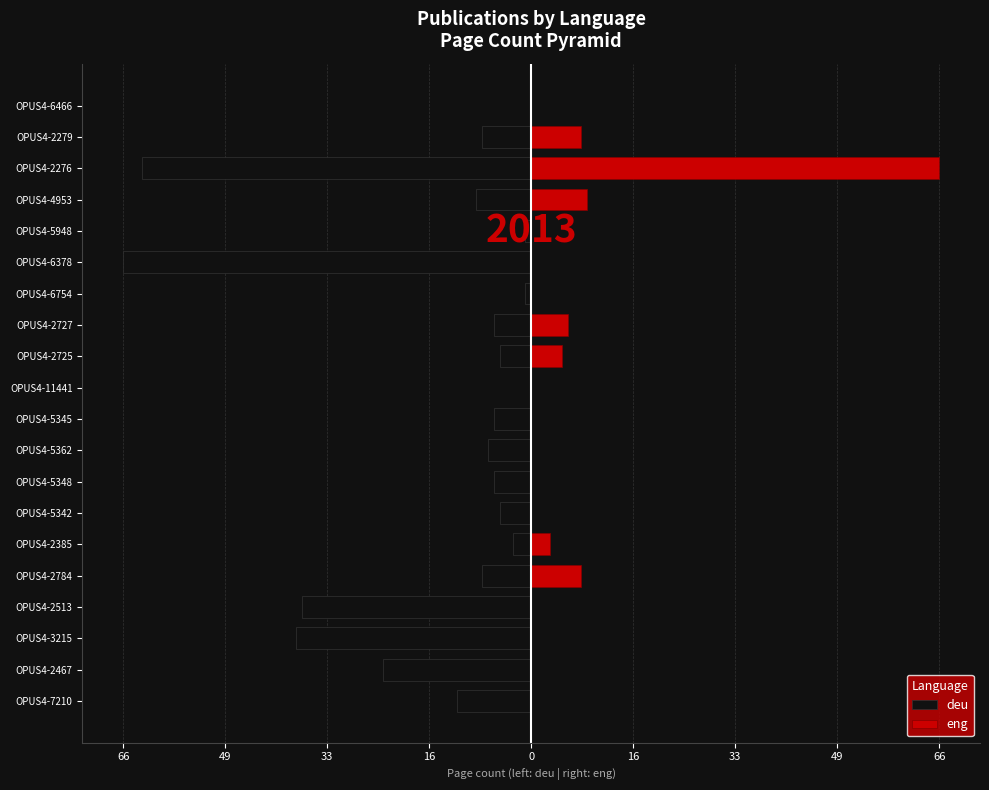

Read the deu value at OPUS4-3215.

-38